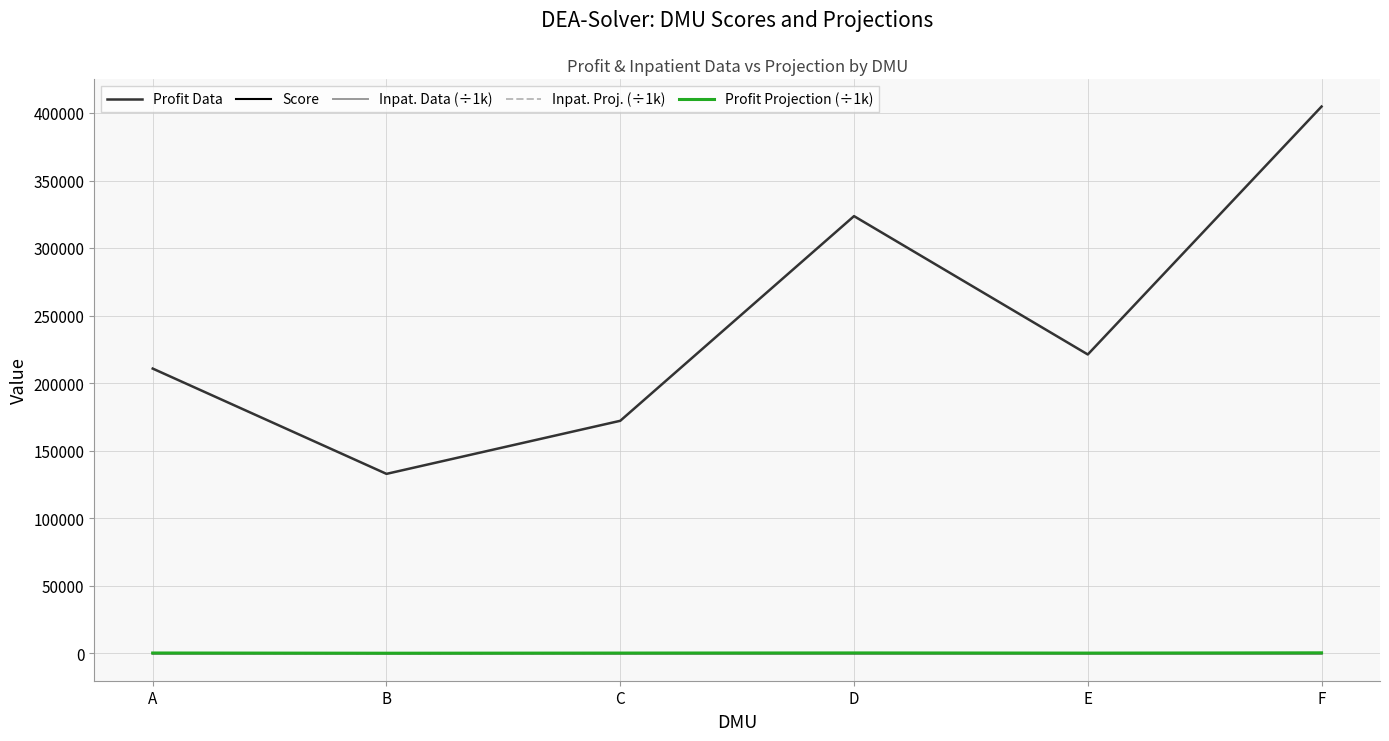

In Inpat. Proj. (÷1k), how many points are lower than both neighbors (excluding endpoints)?

2